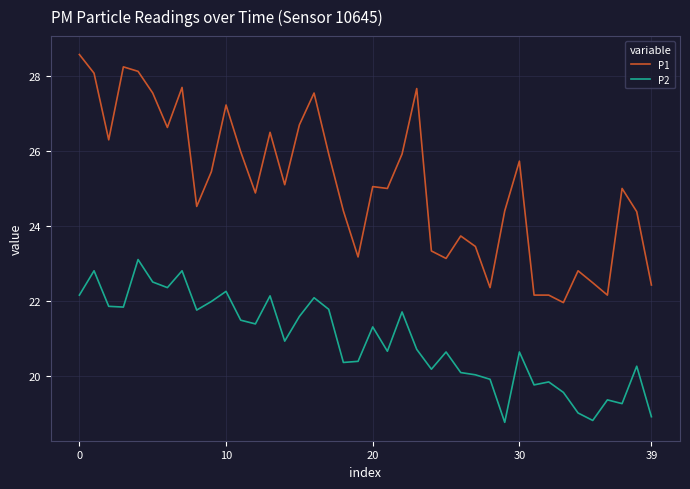

Which series has the largest total across all categories?

P1